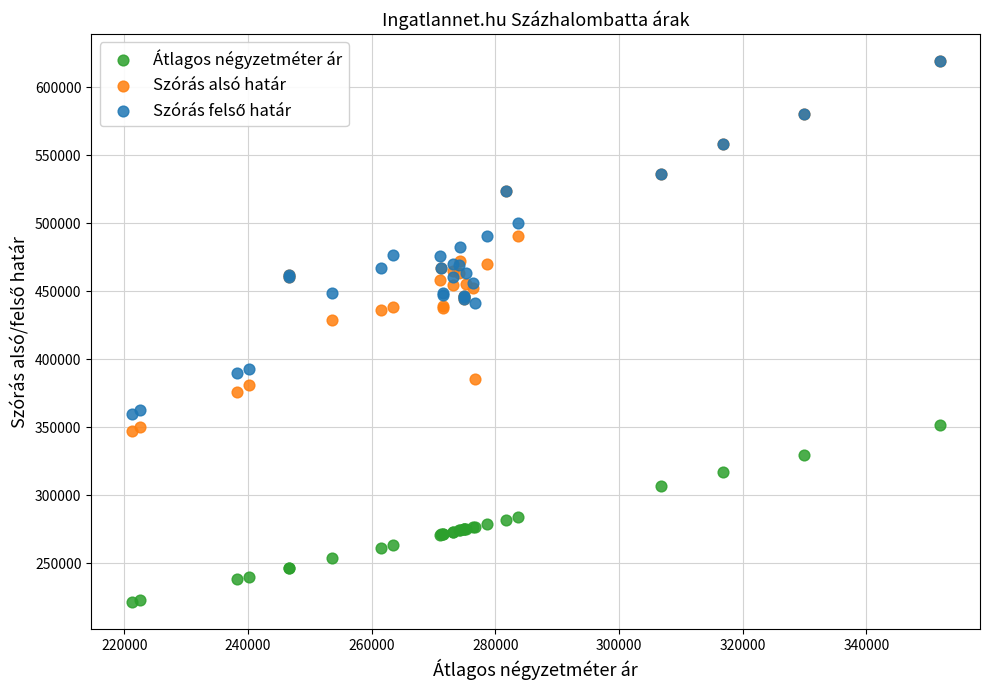

Across all series, what Y value is closest to 420234?

428625